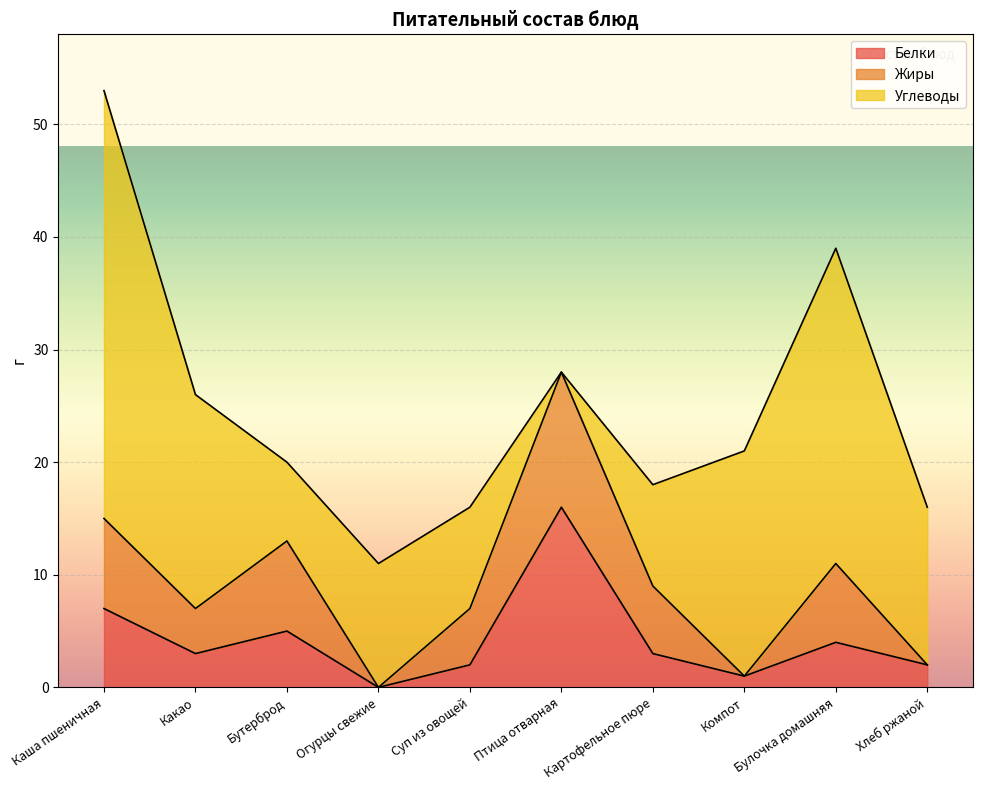

At which category does Жиры reach its first local valley?

Какао